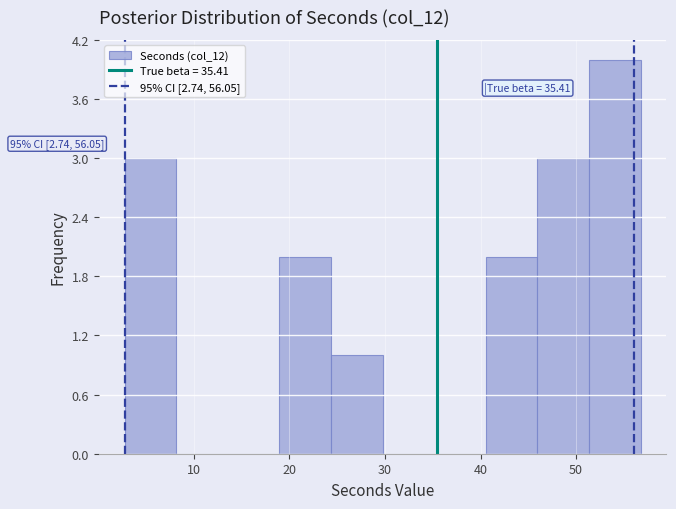

Over which range of the x-axis is the bar tallest?

51 to 57